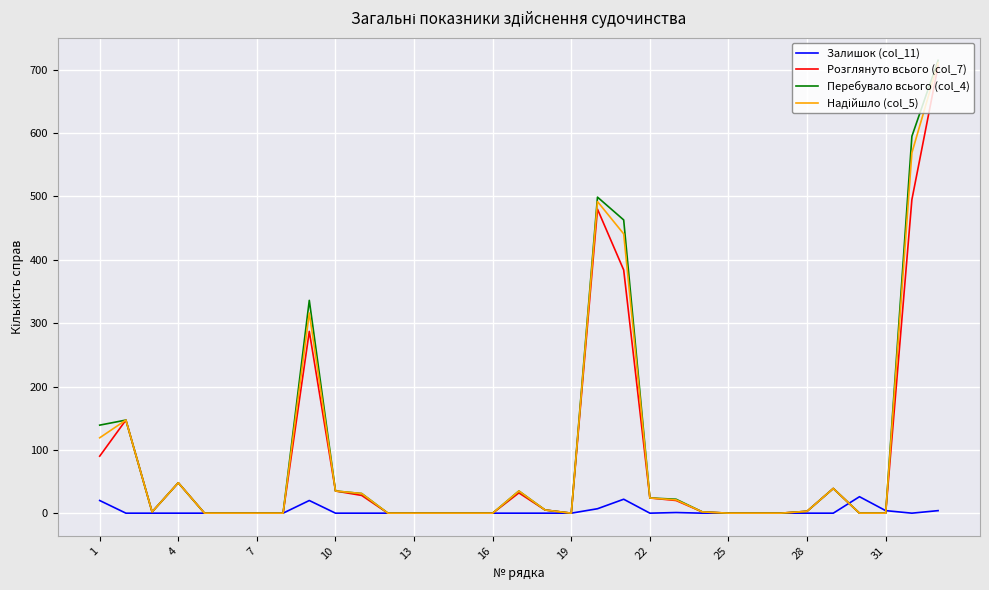

How many distinct data groups are displayed?

4